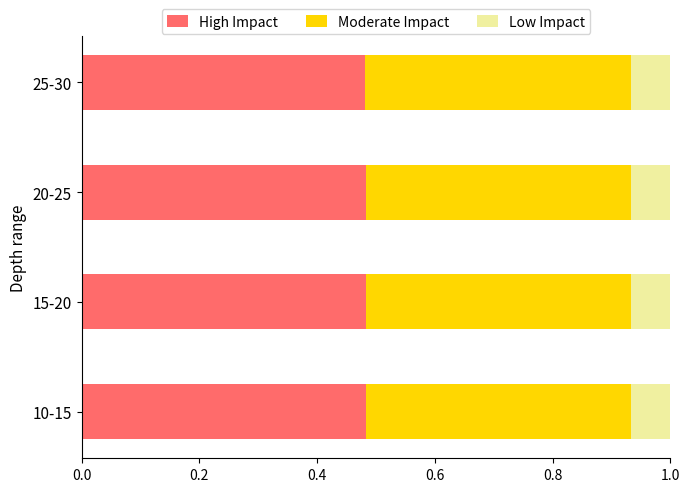

What is the total value across all series at 15-20?

1.0